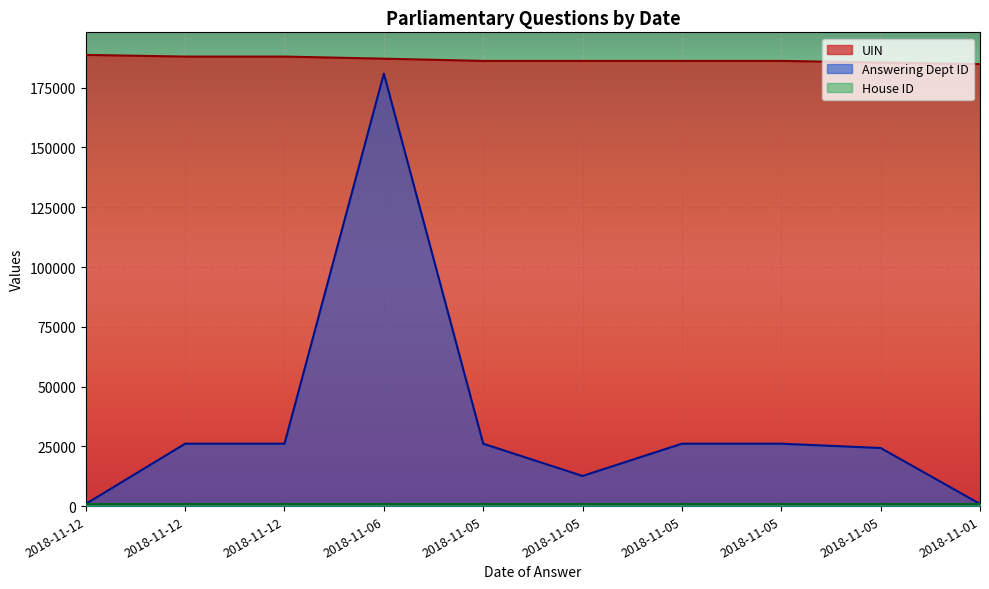

Rank the categories by Answering Dept ID value from lowest to highest.

2018-11-12, 2018-11-01, 2018-11-05, 2018-11-05, 2018-11-12, 2018-11-12, 2018-11-05, 2018-11-05, 2018-11-05, 2018-11-06